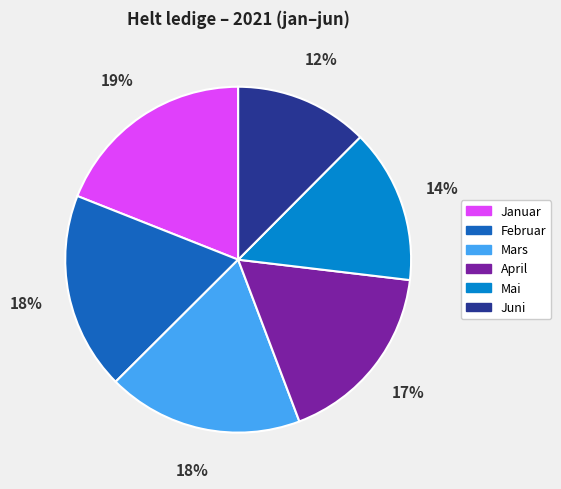

Count the number of slices in the pie.

6